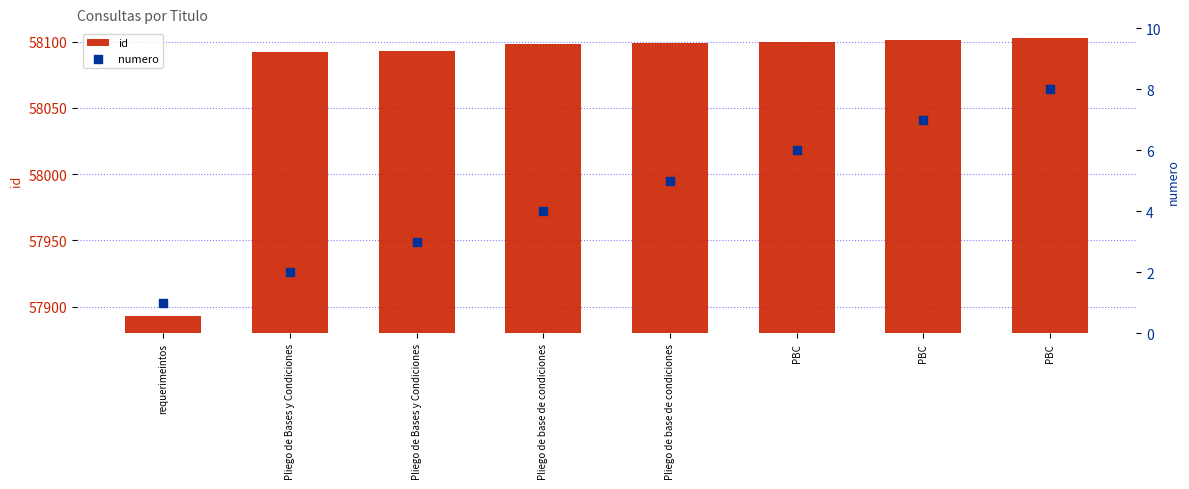

At how many categories does at least one series exceed 26921?

8